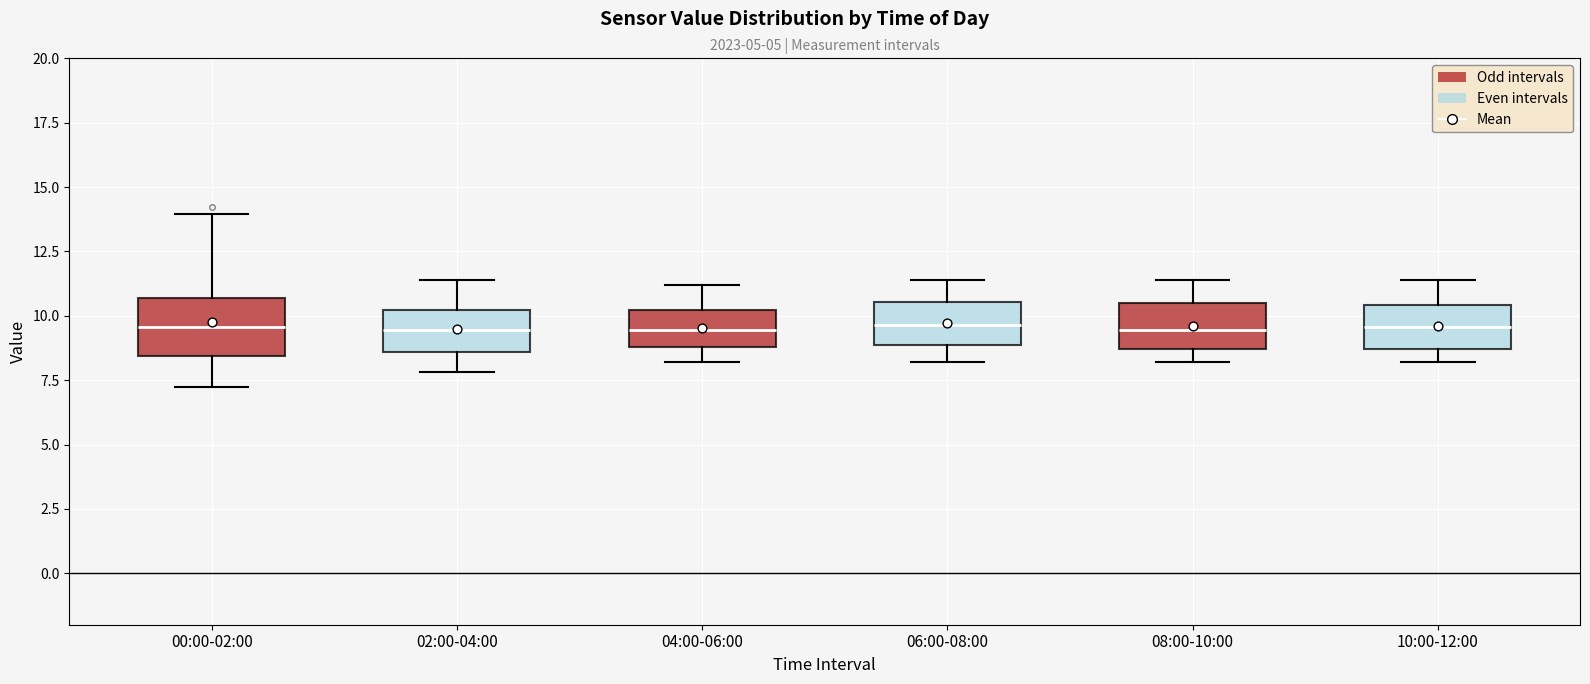

Where is the lower edge of the box for 08:00-10:00 on the y-axis? The values are not printed on the chart, so give them approximately, as read against the axis.

8.5